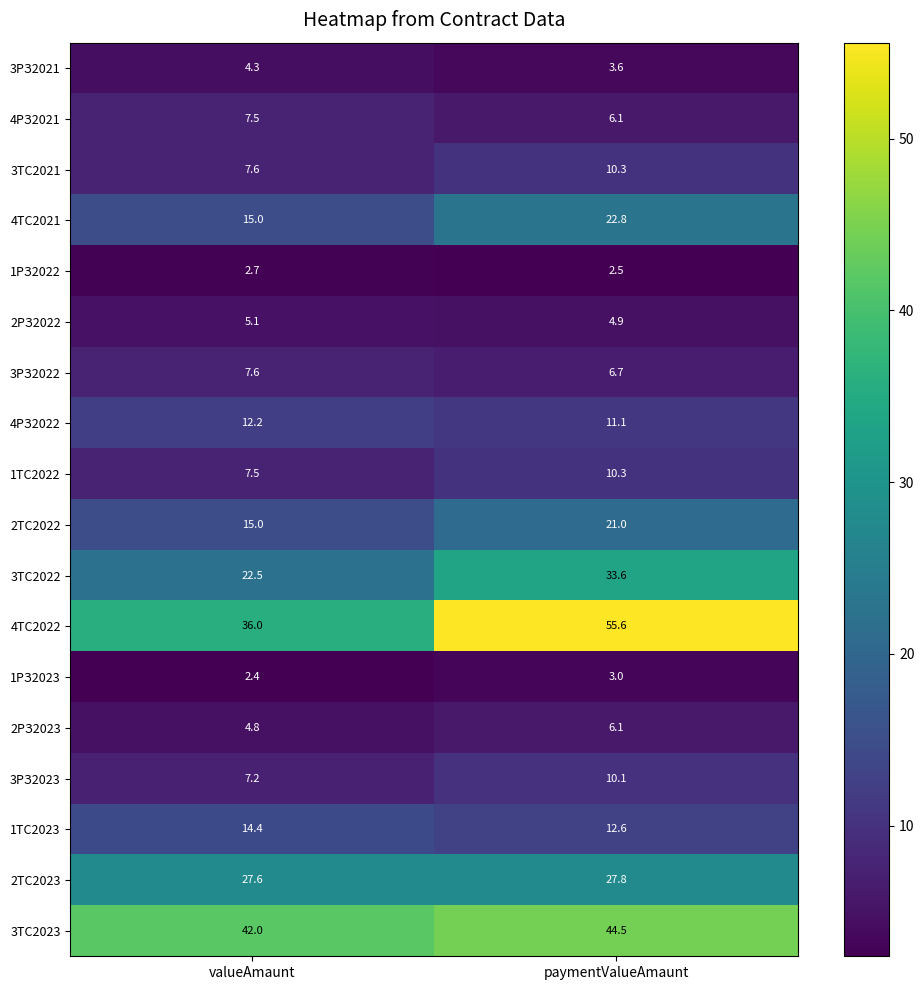

Which category has the highest value across all series?

paymentValueAmaunt